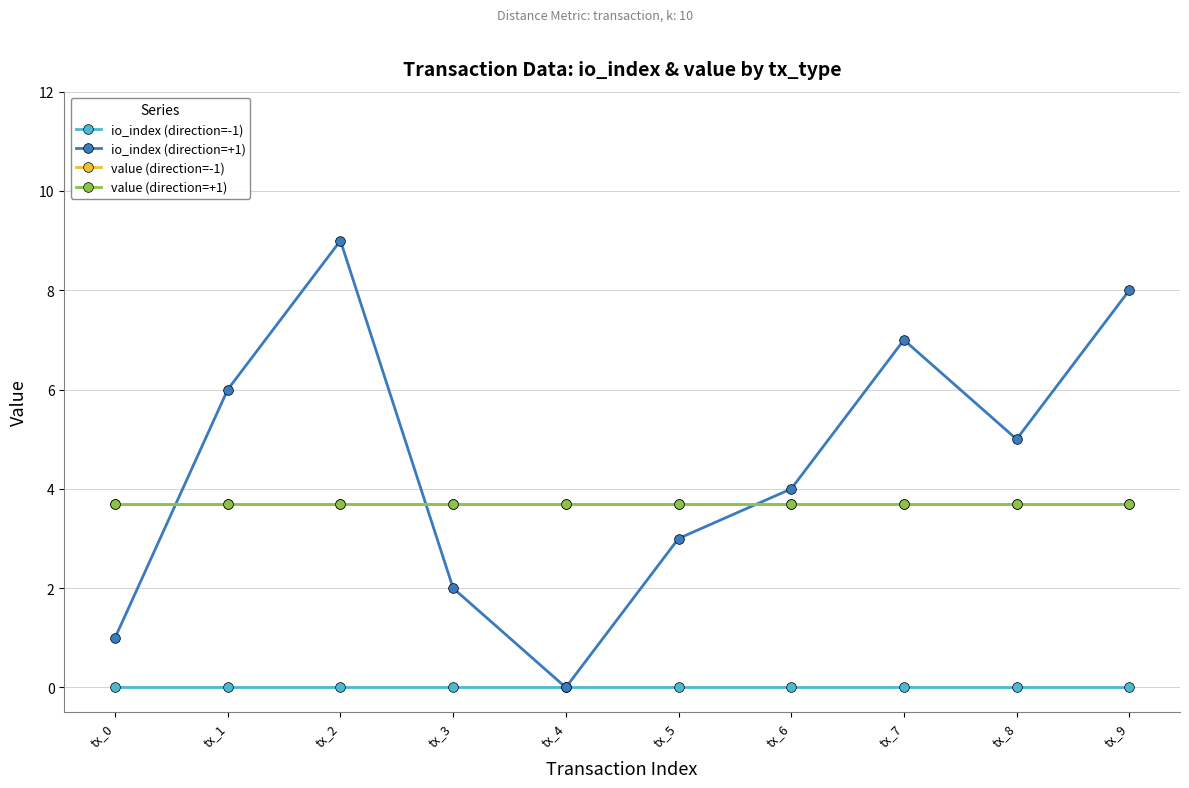

Where is the first local maximum for io_index (direction=+1)?

tx_2